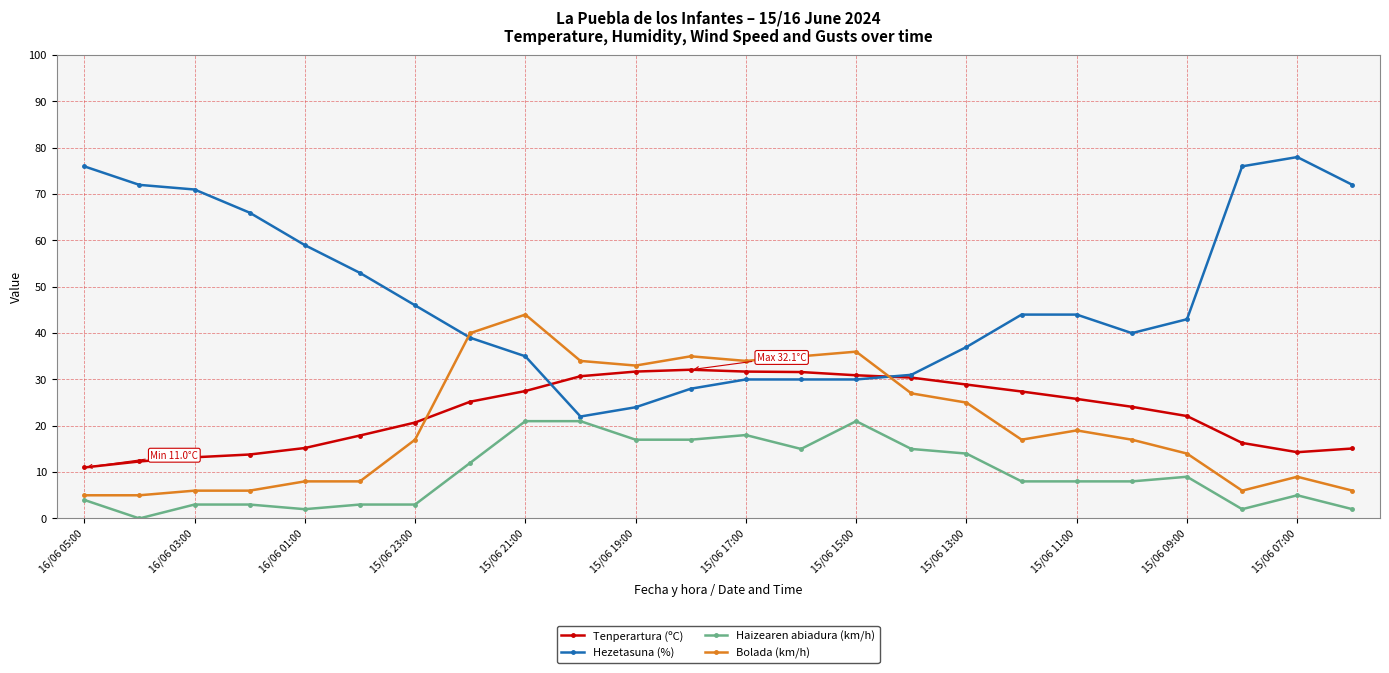

Which series has the widest spread of values?

Hezetasuna (%)